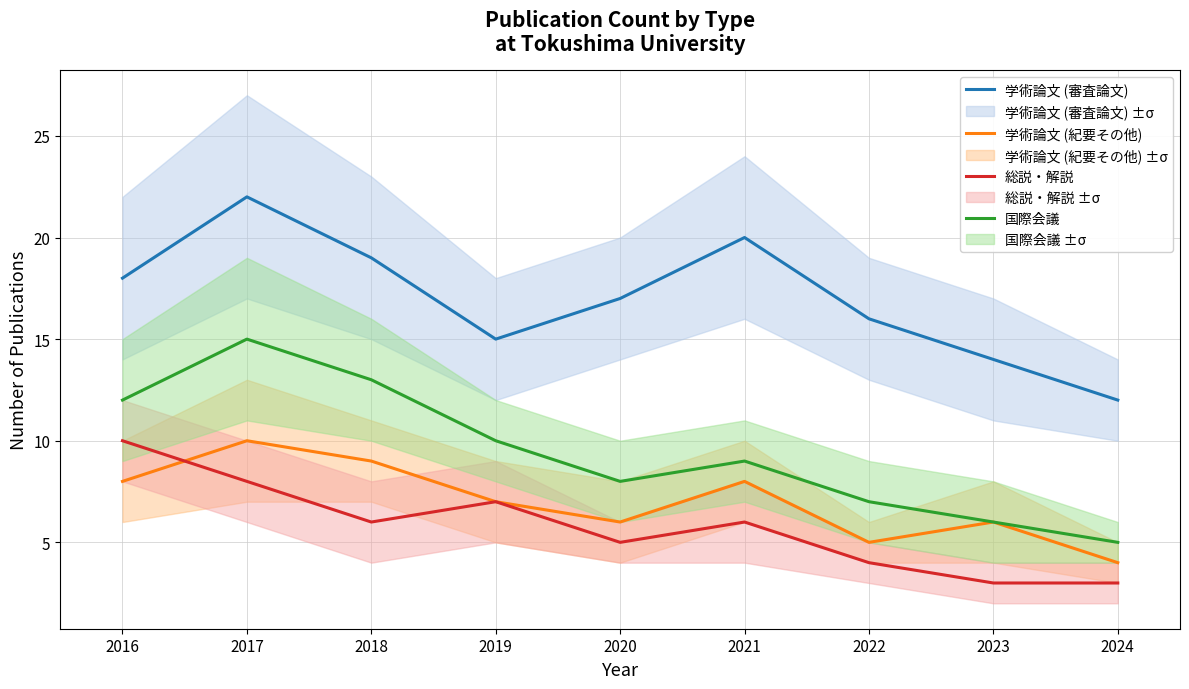

True or false: 国際会議 has a value of 5 at 2024.

True